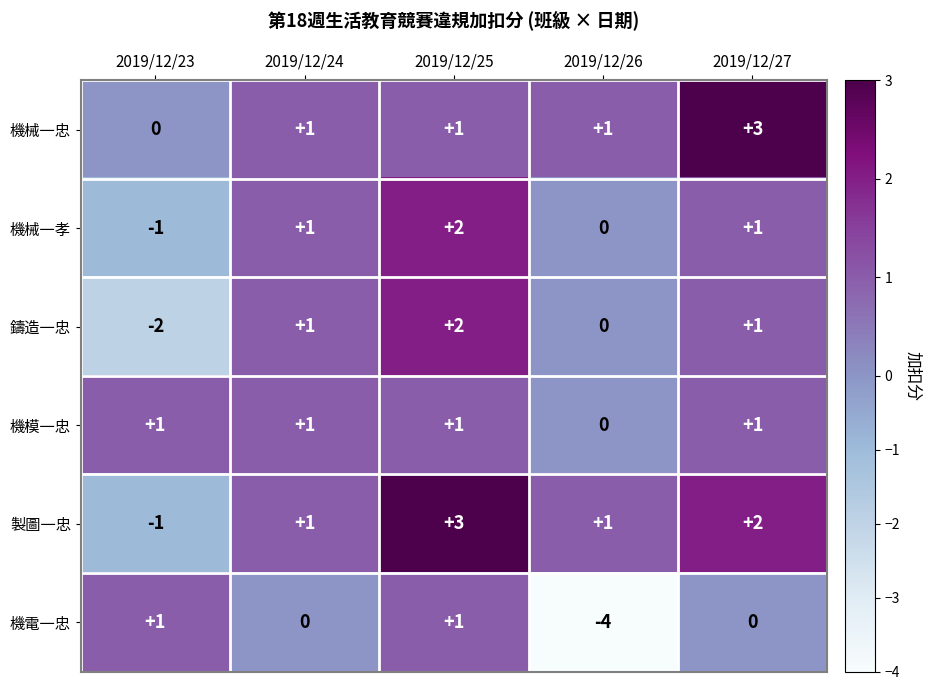

Reading left to right, what are all the values shown in this chart?

機械一忠: 0	1	1	1	3
機械一孝: -1	1	2	0	1
鑄造一忠: -2	1	2	0	1
機模一忠: 1	1	1	0	1
製圖一忠: -1	1	3	1	2
機電一忠: 1	0	1	-4	0